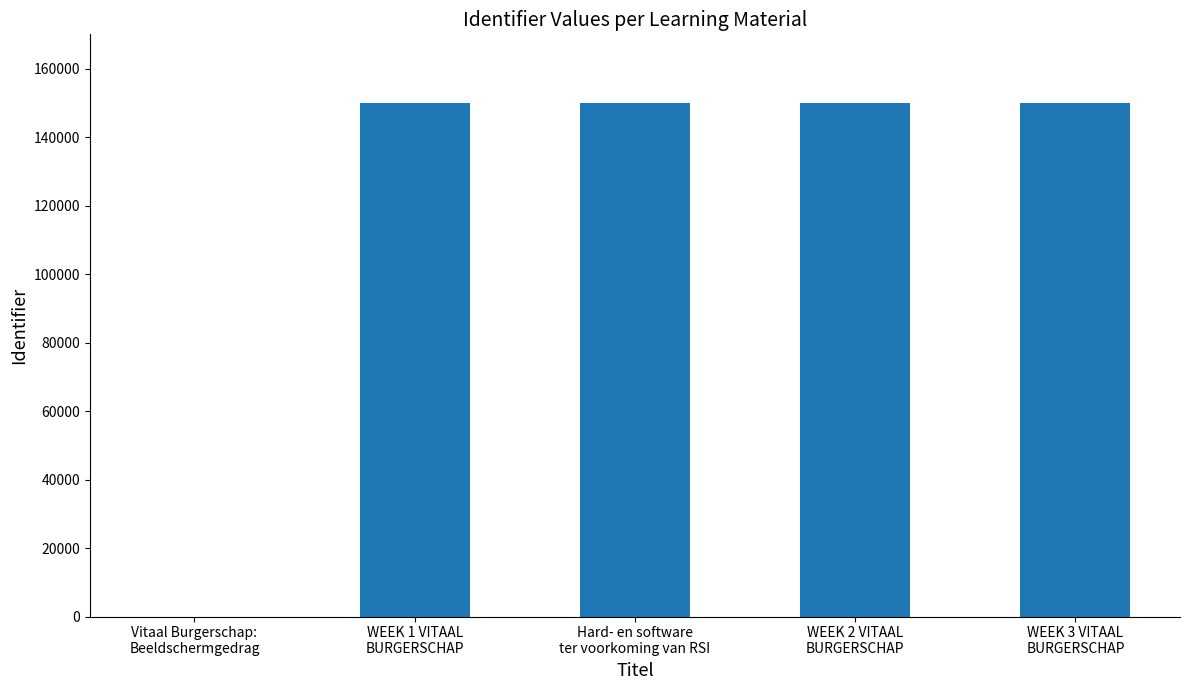

What is the sum of all values?

600226